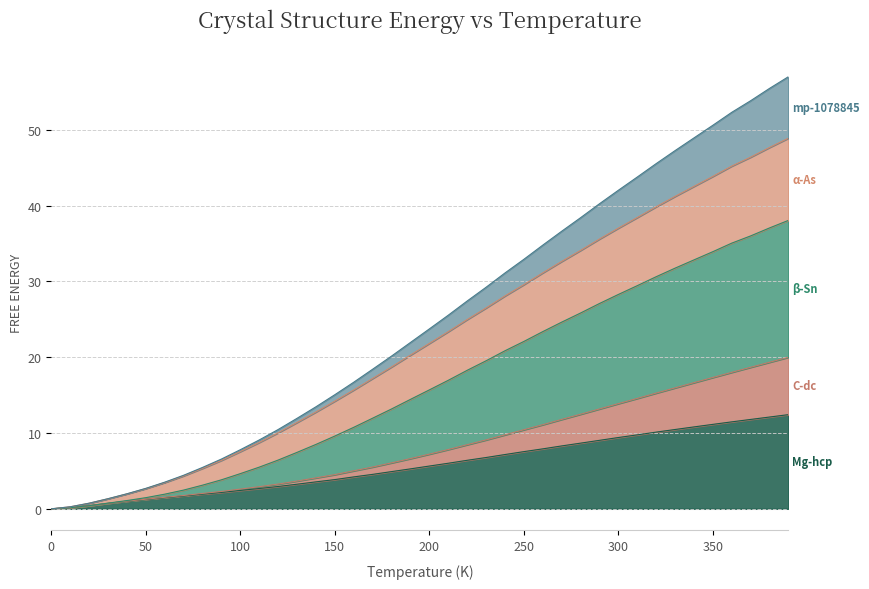

What is the difference between the A5--beta-Sn a=3.4249 values at 30 and 340?

41.2